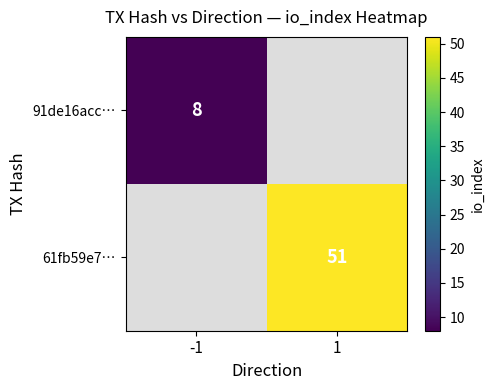

True or false: 61fb59e7… has a value of 30 at 1.

False